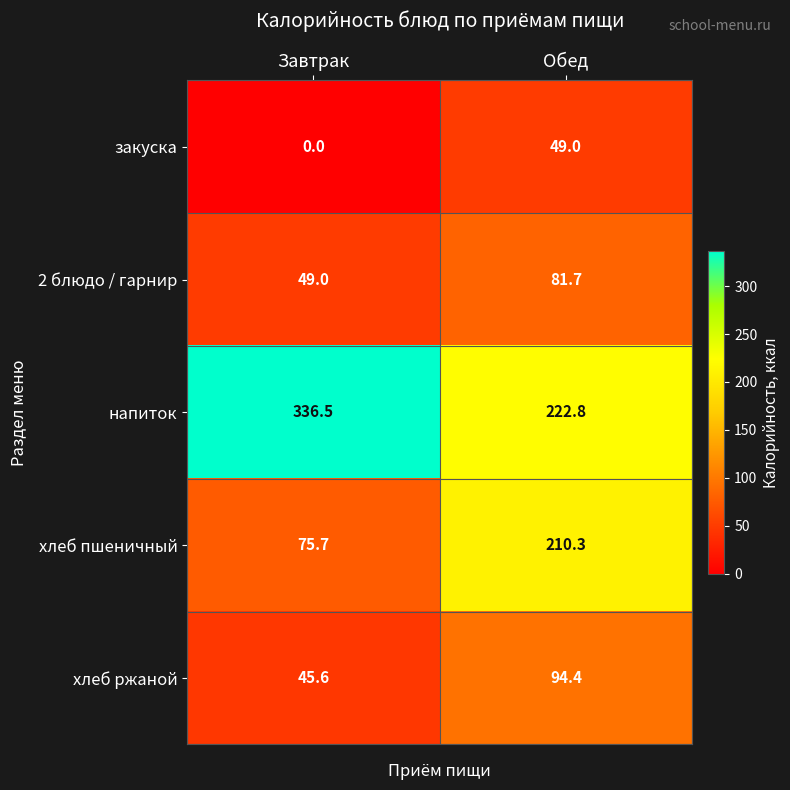

What is the sum of the хлеб ржаной values at Завтрак and Обед?

140.0